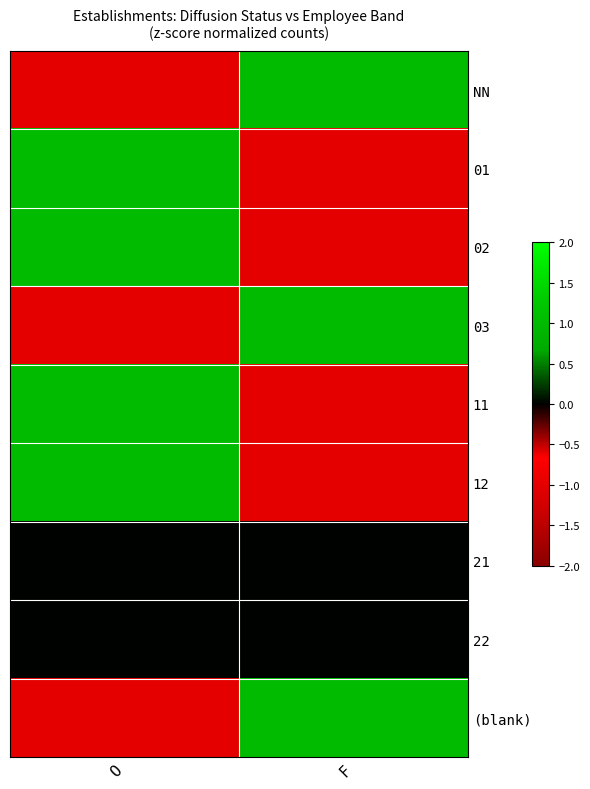

At which category is the sum across all series the highest?

O